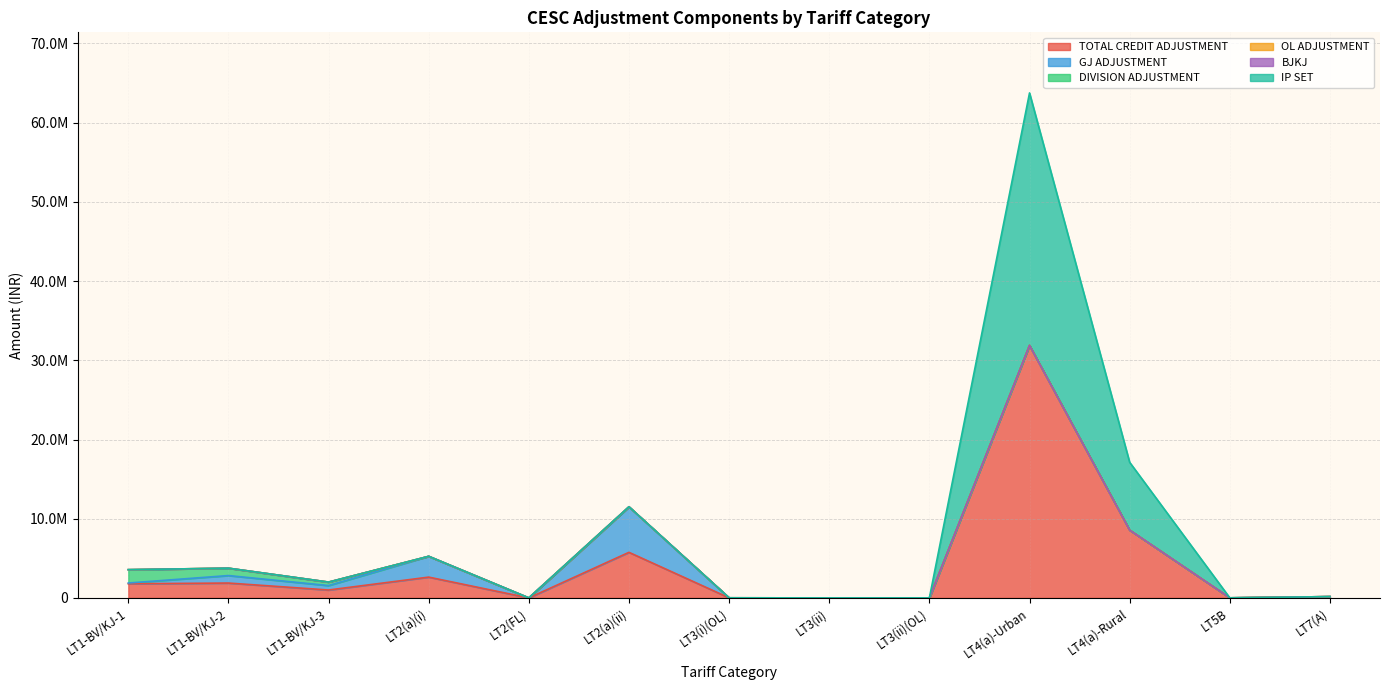

Reading right to left, what are all the values shown in this chart?

TOTAL CREDIT ADJUSTMENT: LT7(A)=162847.0	LT5B=10000.0	LT4(a)-Rural=8560918.4	LT4(a)-Urban=31878525.3	LT3(ii)(OL)=2748.5	LT3(ii)=1845.0	LT3(i)(OL)=8778.2	LT2(a)(ii)=5753911.5	LT2(FL)=1011.0	LT2(a)(i)=2625893.4	LT1-BV/KJ-3=998215.4	LT1-BV/KJ-2=1877071.7	LT1-BV/KJ-1=1782610.1
GJ ADJUSTMENT: LT7(A)=0.0	LT5B=0.0	LT4(a)-Rural=0.0	LT4(a)-Urban=0.0	LT3(ii)(OL)=0.0	LT3(ii)=0.0	LT3(i)(OL)=0.0	LT2(a)(ii)=5749581.5	LT2(FL)=0.0	LT2(a)(i)=2624563.4	LT1-BV/KJ-3=562317.3	LT1-BV/KJ-2=944743.6	LT1-BV/KJ-1=99206.2
DIVISION ADJUSTMENT: LT7(A)=0.0	LT5B=0.0	LT4(a)-Rural=0.0	LT4(a)-Urban=0.0	LT3(ii)(OL)=0.0	LT3(ii)=0.0	LT3(i)(OL)=0.0	LT2(a)(ii)=0.0	LT2(FL)=0.0	LT2(a)(i)=0.0	LT1-BV/KJ-3=435898.1	LT1-BV/KJ-2=932328.1	LT1-BV/KJ-1=1681063.4
OL ADJUSTMENT: LT7(A)=0.0	LT5B=0.0	LT4(a)-Rural=0.0	LT4(a)-Urban=0.0	LT3(ii)(OL)=2748.5	LT3(ii)=0.0	LT3(i)(OL)=8778.2	LT2(a)(ii)=0.0	LT2(FL)=0.0	LT2(a)(i)=0.0	LT1-BV/KJ-3=0.0	LT1-BV/KJ-2=0.0	LT1-BV/KJ-1=0.0
BJKJ: LT7(A)=0.0	LT5B=0.0	LT4(a)-Rural=0.0	LT4(a)-Urban=0.0	LT3(ii)(OL)=0.0	LT3(ii)=0.0	LT3(i)(OL)=0.0	LT2(a)(ii)=0.0	LT2(FL)=1011.0	LT2(a)(i)=0.0	LT1-BV/KJ-3=0.0	LT1-BV/KJ-2=0.0	LT1-BV/KJ-1=2340.6
IP SET: LT7(A)=0.0	LT5B=0.0	LT4(a)-Rural=8560918.4	LT4(a)-Urban=31878525.3	LT3(ii)(OL)=0.0	LT3(ii)=0.0	LT3(i)(OL)=0.0	LT2(a)(ii)=0.0	LT2(FL)=0.0	LT2(a)(i)=0.0	LT1-BV/KJ-3=0.0	LT1-BV/KJ-2=0.0	LT1-BV/KJ-1=0.0